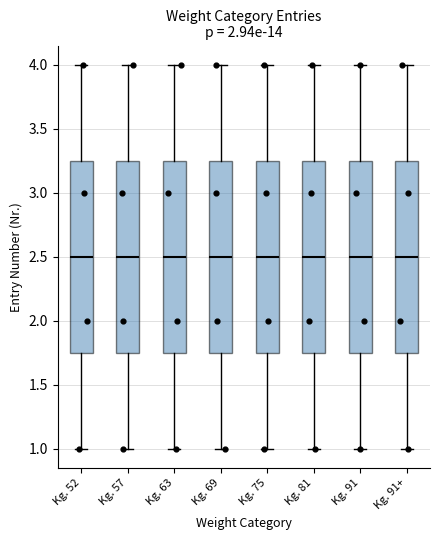

Where does the upper whisker of the box for Kg. 52 end on the y-axis? The values are not printed on the chart, so give them approximately, as read against the axis.

4.00